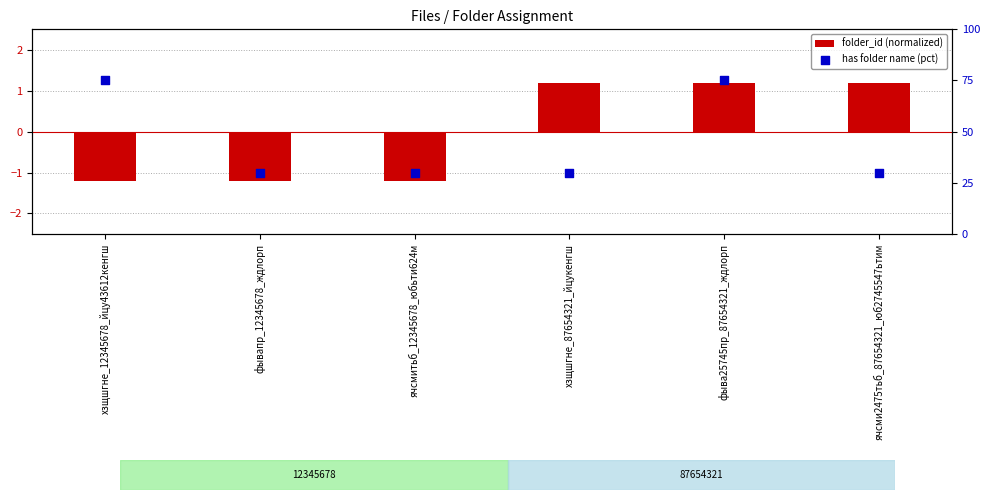

What are all the series names shown in the legend?

folder_id (normalized), has folder name (pct)